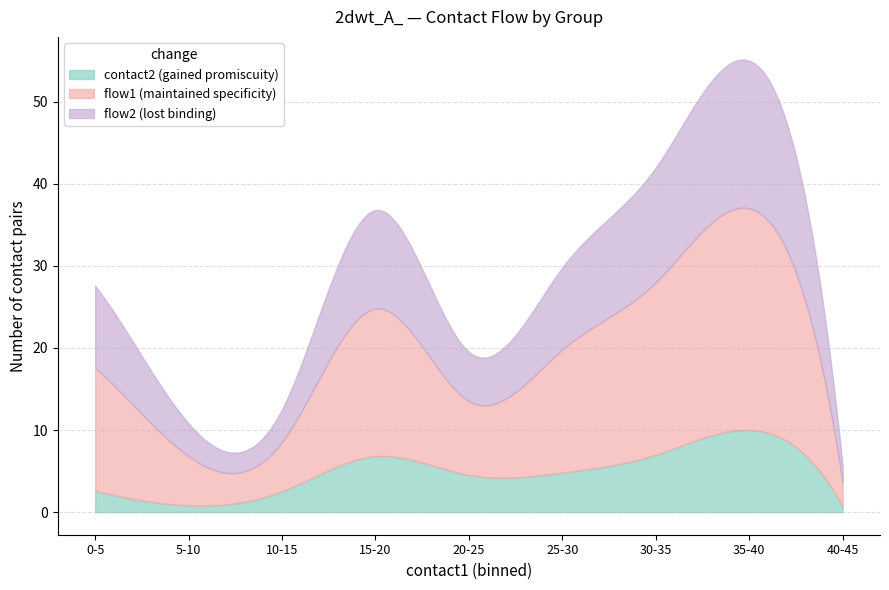

Does the chart display data point markers on the line(s)?

No